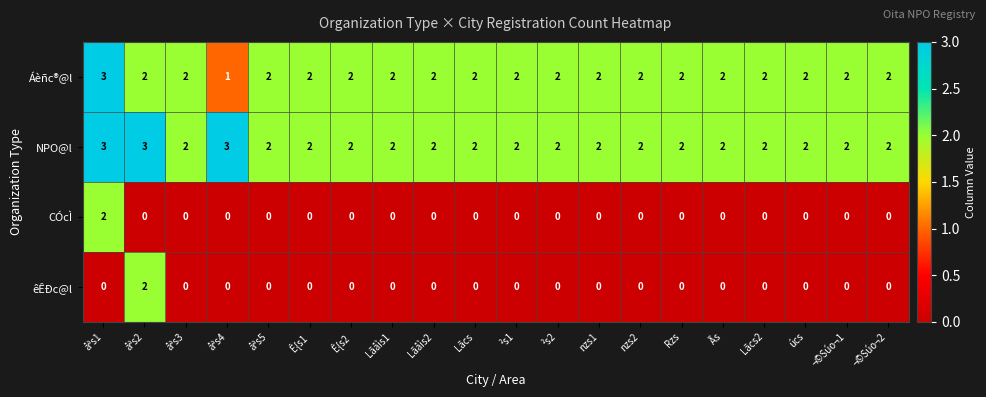

At which label does êÊÐc@l reach its peak?

åªs2